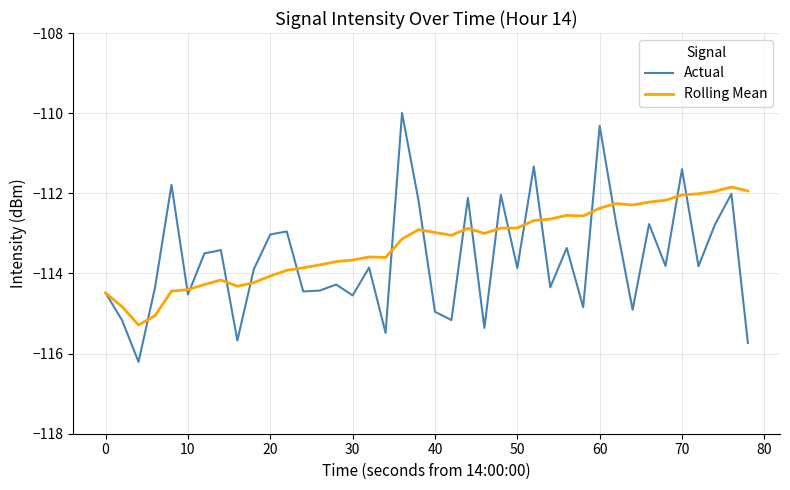

What is the minimum value for Actual?

-116.2